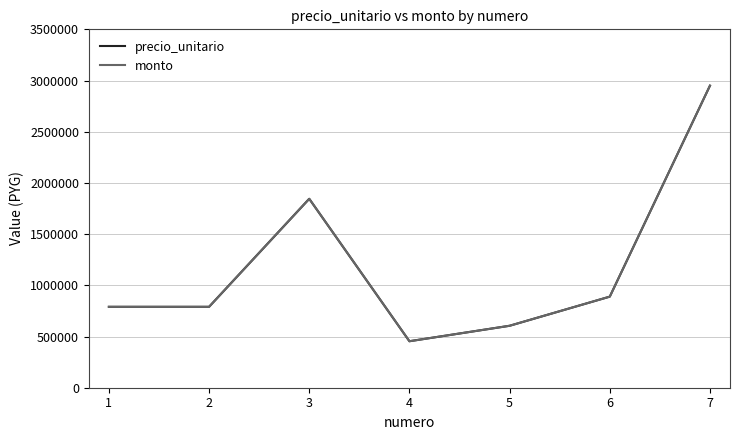

How many lines are shown in the chart?

2